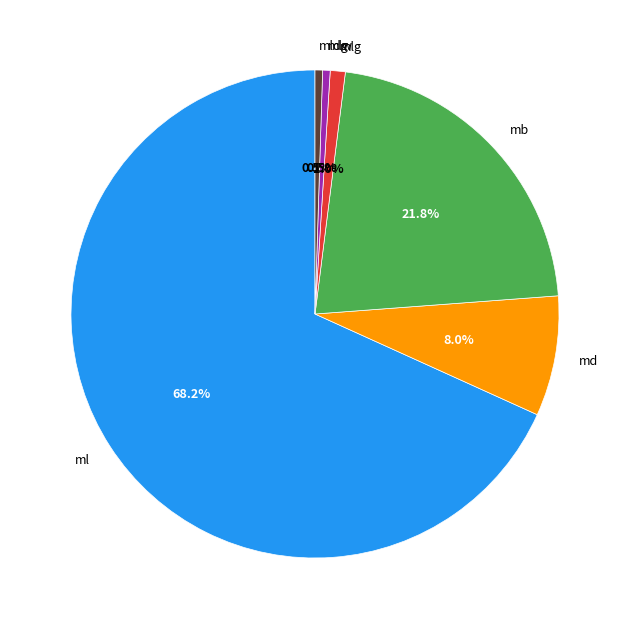

What portion of the pie excludes mldg?

99.5%